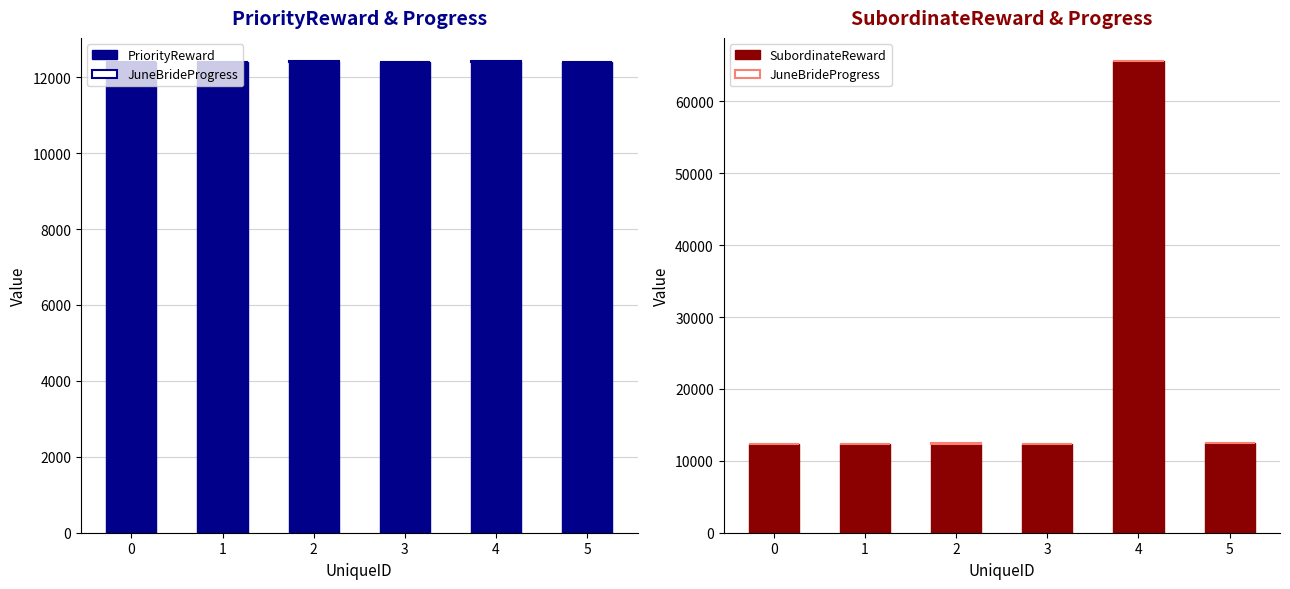

What is the total value across all series at 4?

77948